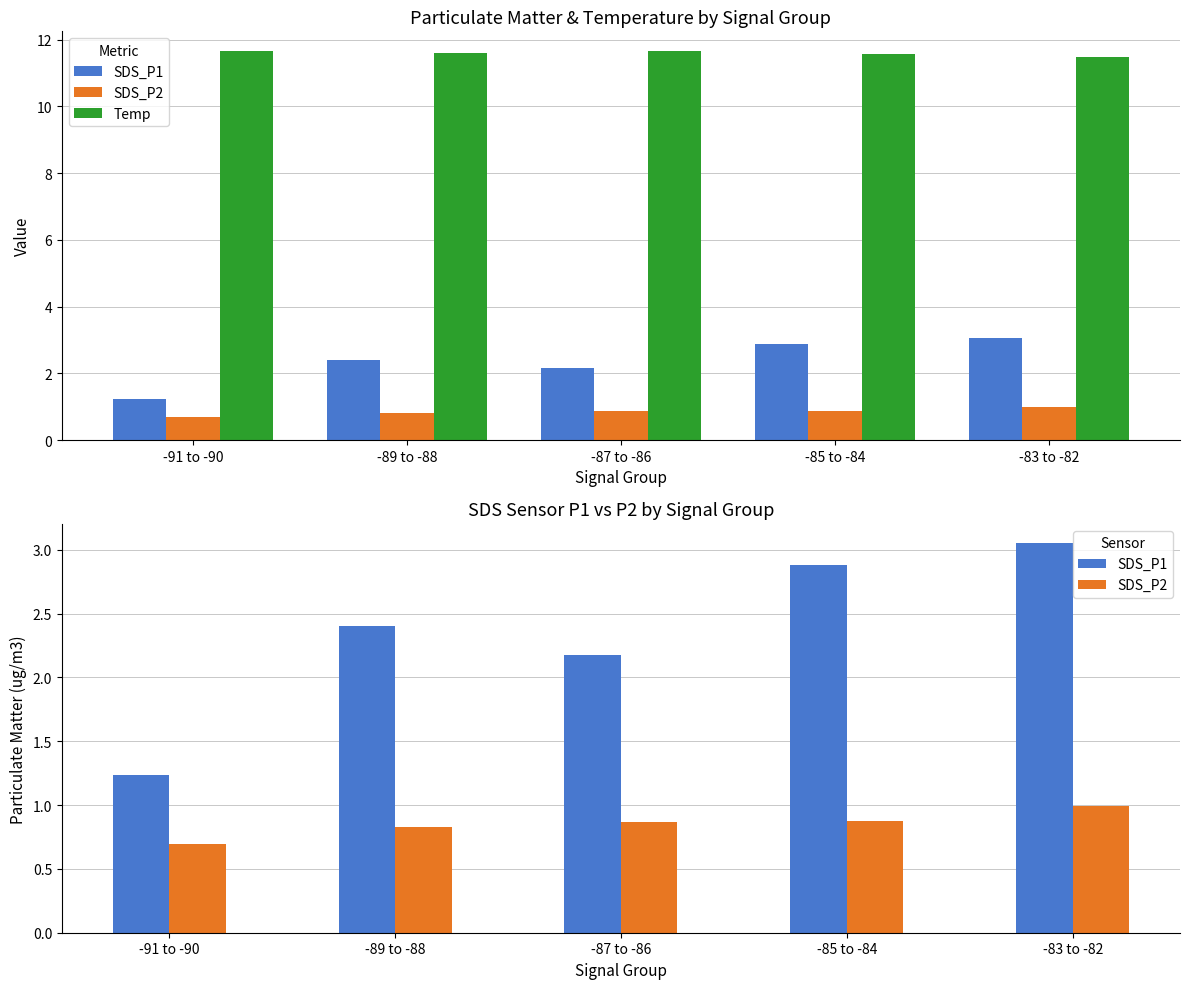

Reading right to left, what are all the values shown in this chart?

SDS_P1: 3.0	2.9	2.2	2.4	1.2
SDS_P2: 1.0	0.9	0.9	0.8	0.7
Temp: 11.5	11.6	11.6	11.6	11.7